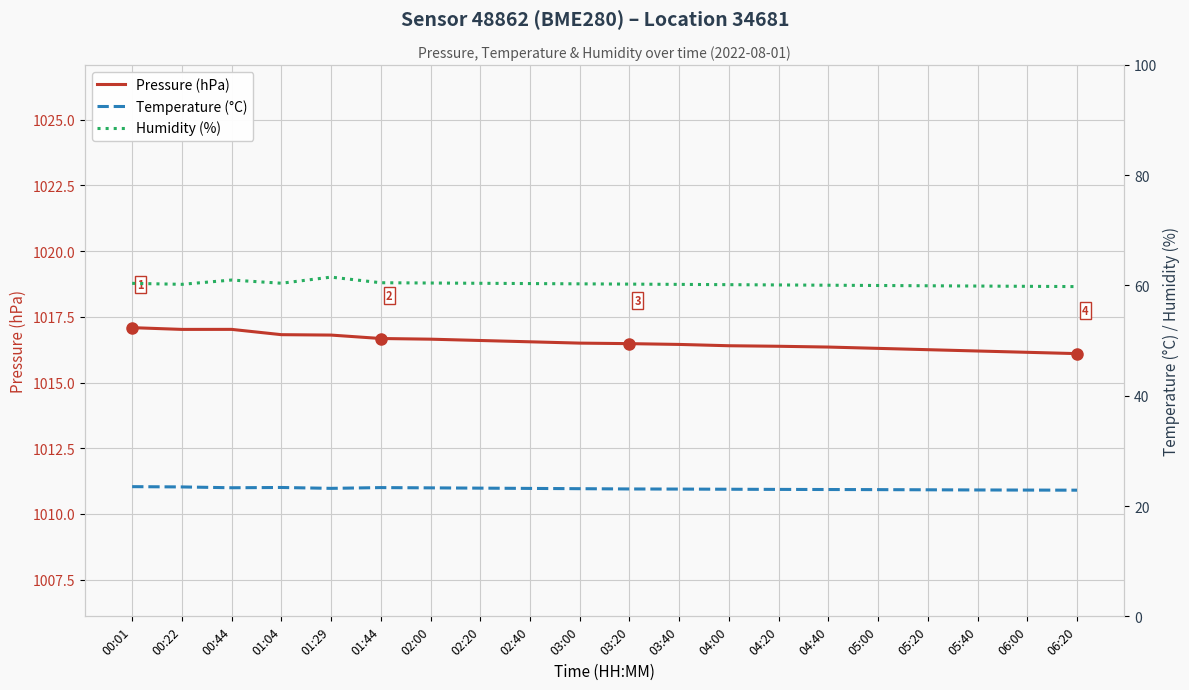

What is the sum of all Pressure (hPa) values?

20330.8